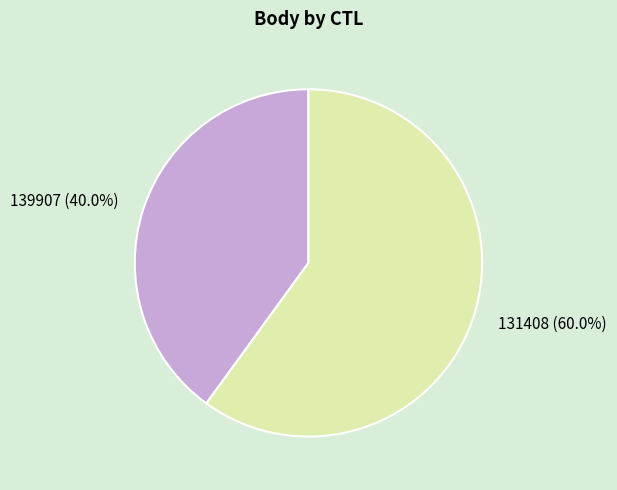

The 139907 slice represents 25% of the pie. True or false?

False